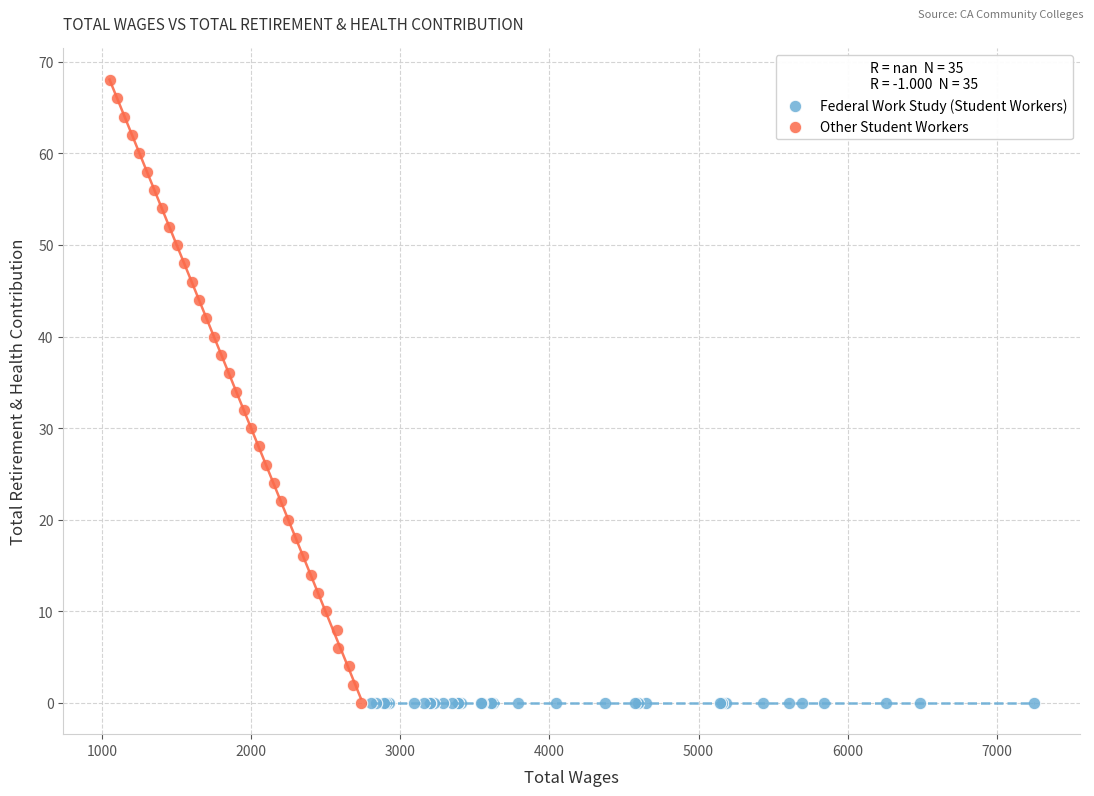

What are all the series names shown in the legend?

Federal Work Study (Student Workers), Other Student Workers